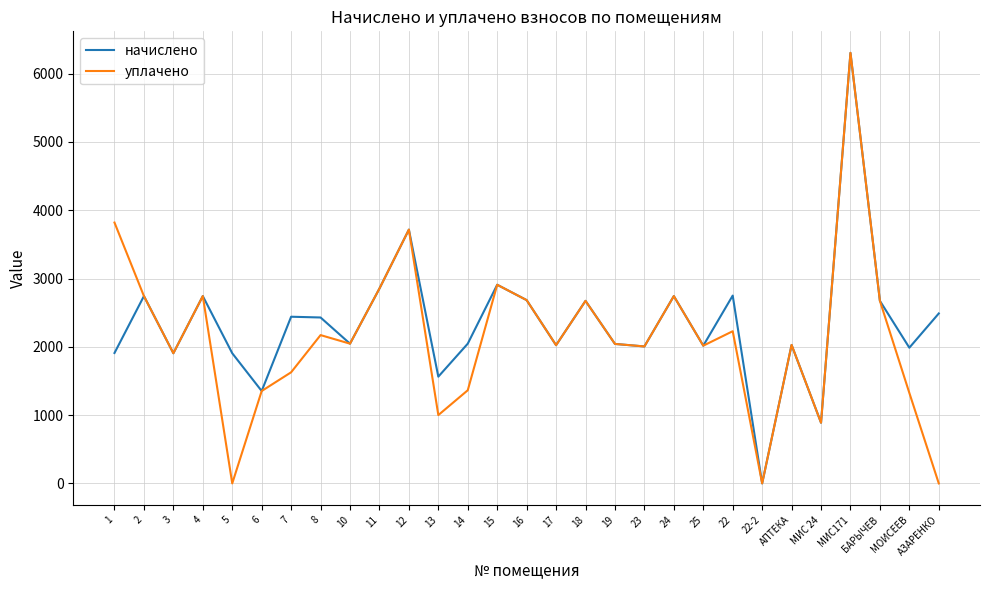

Which series has the largest total across all categories?

начислено